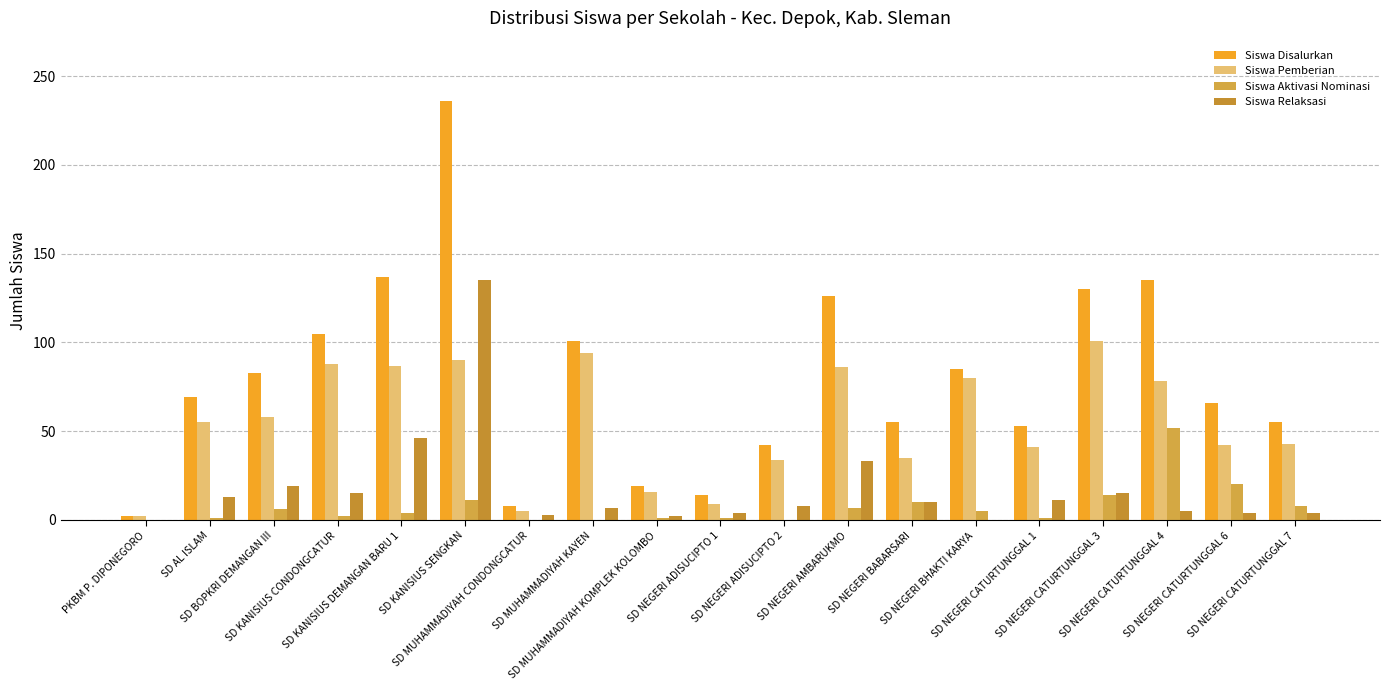

Is it true that Siswa Aktivasi Nominasi equals 75 at SD NEGERI CATURTUNGGAL 4?

False